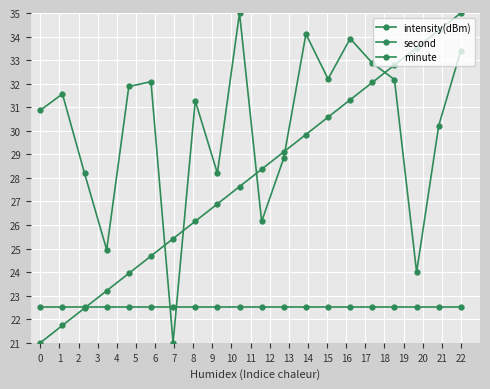

How many lines are shown in the chart?

3